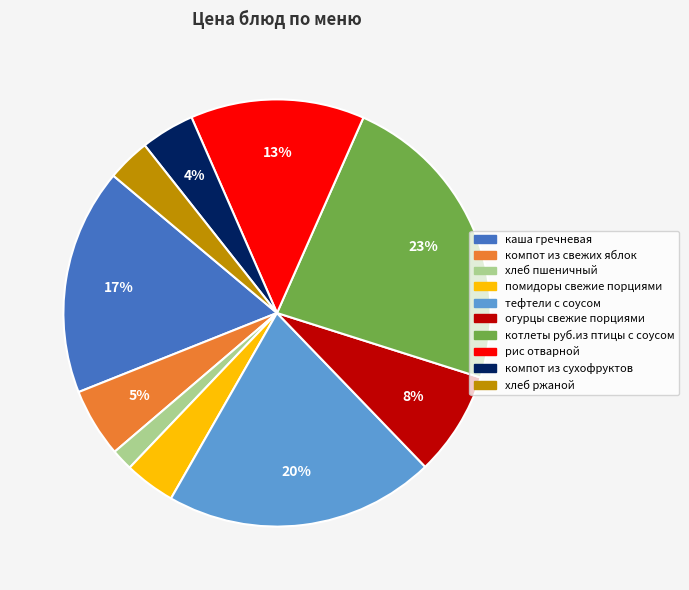

Is the sum of хлеб пшеничный and рис отварной greater than half?

No